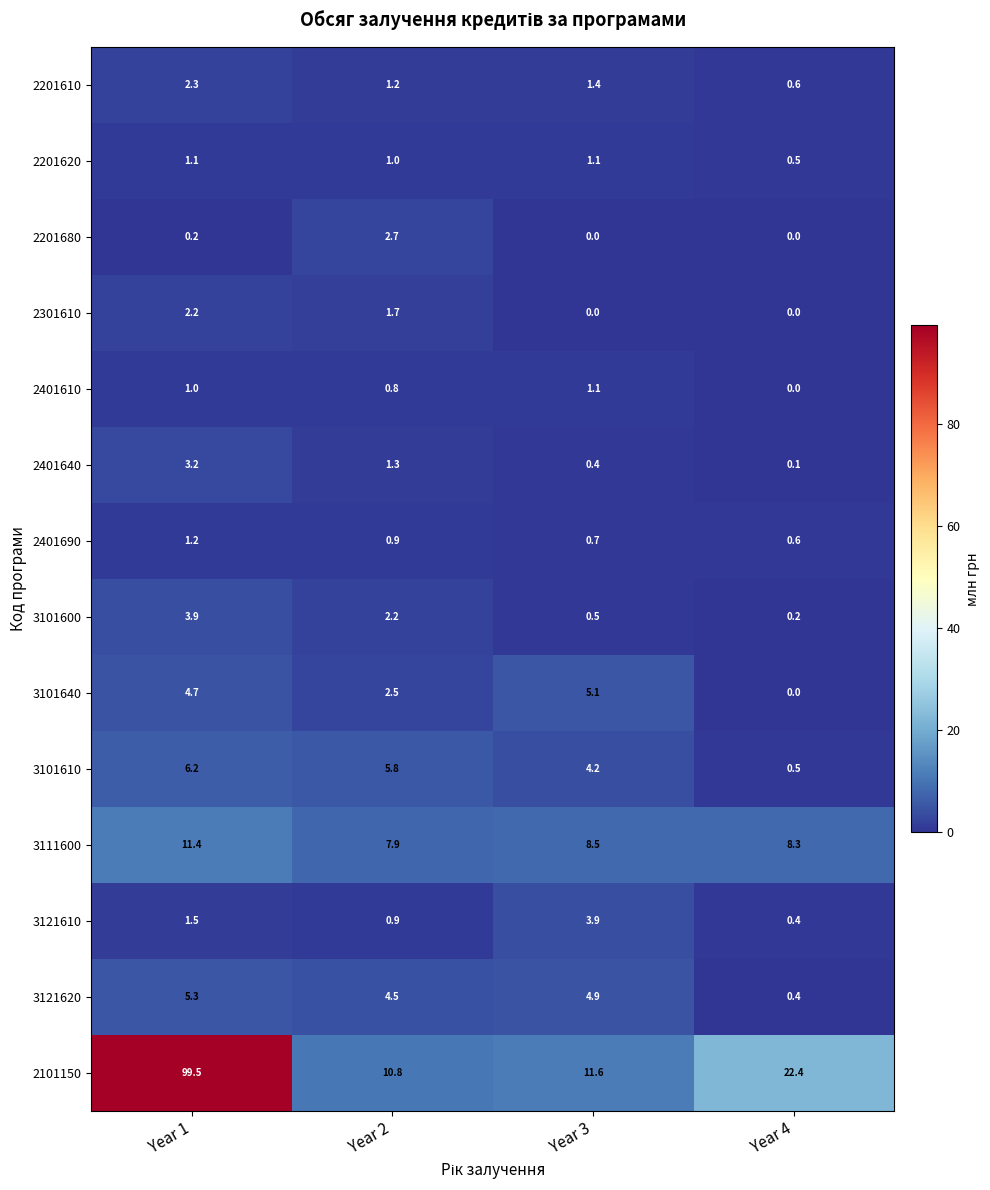

True or false: 2201610 has a value of 3.6 at Year 1.

False